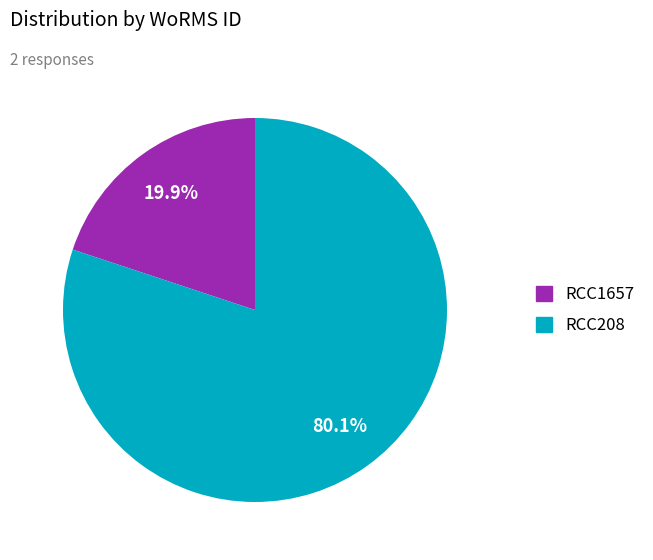

To the nearest percent, what portion does RCC208 represent?

80%